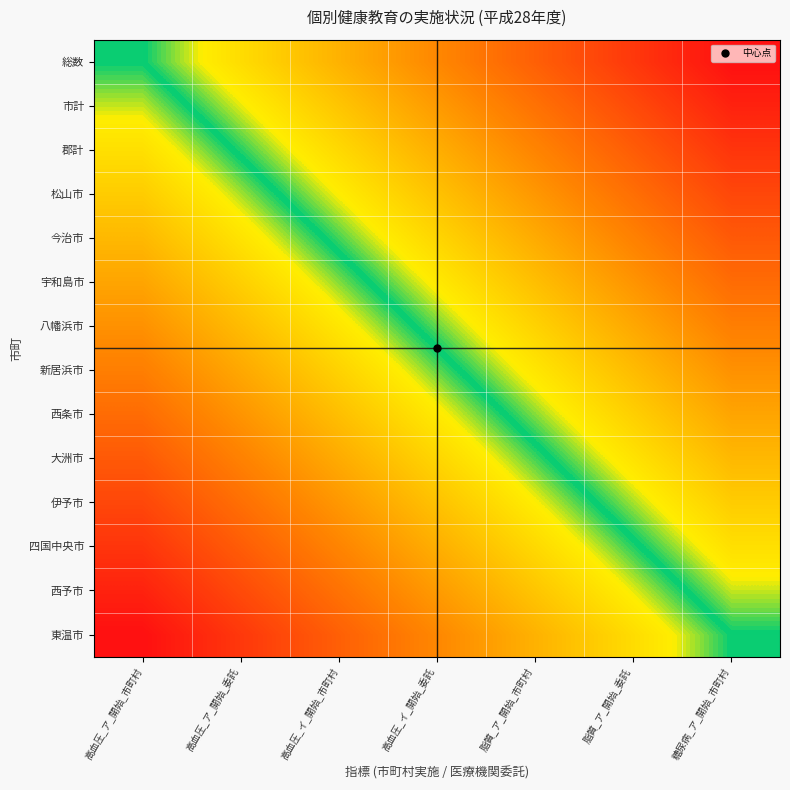

At 高血圧_イ_開始_市町村, list the series in order from largest to smallest.

東温市, 西予市, 四国中央市, 伊予市, 大洲市, 西条市, 新居浜市, 八幡浜市, 宇和島市, 今治市, 松山市, 郡計, 市計, 総数